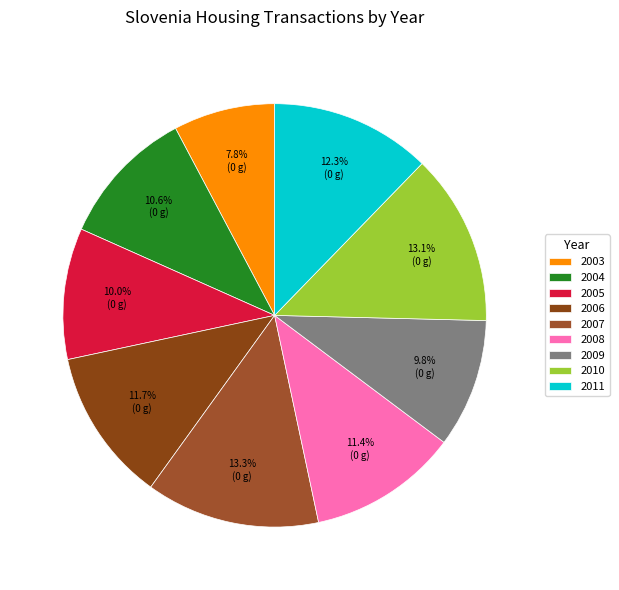

What percentage is the 2003 slice, to the nearest percent?

8%